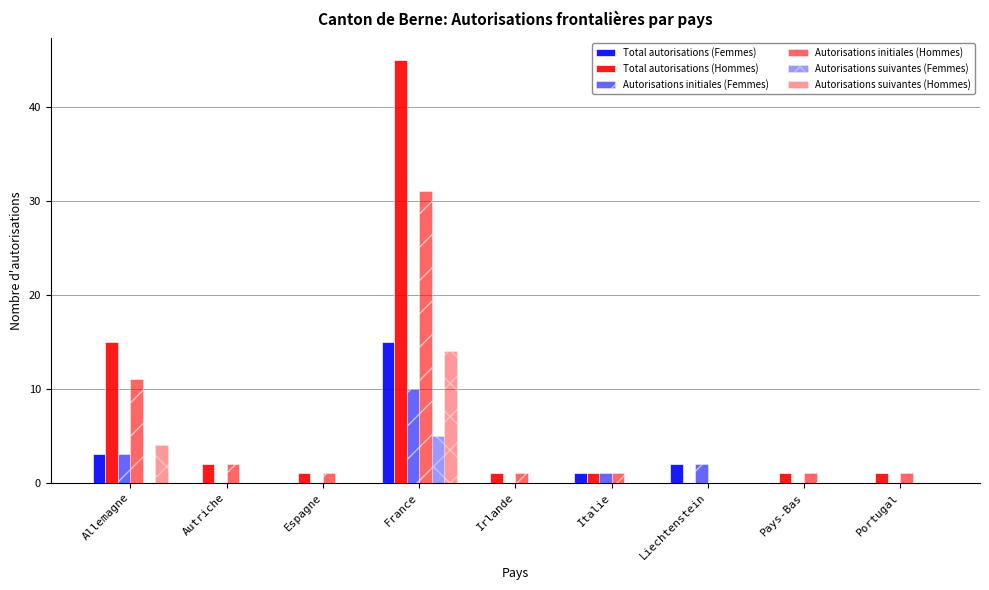

Is the value of Autorisations initiales (Hommes) at Espagne greater than the value of Autorisations suivantes (Hommes) at Irlande?

Yes